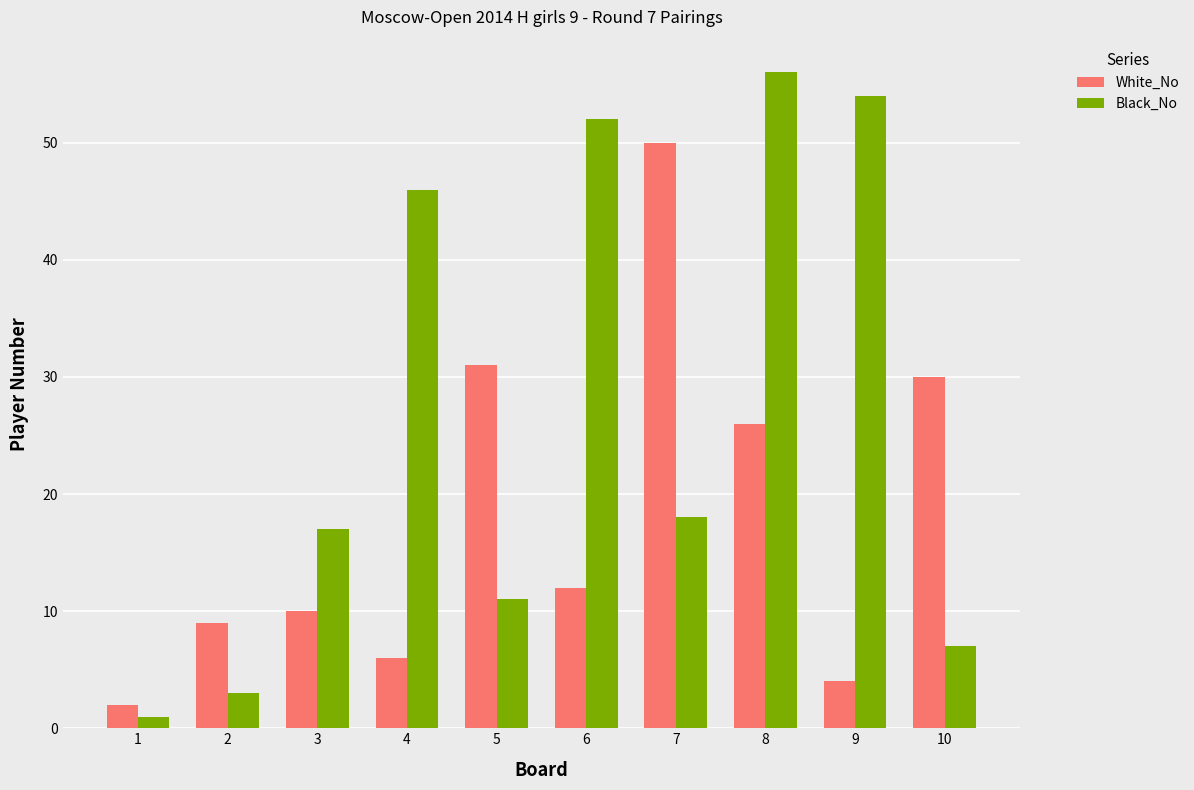

How many data points does each series have?

10